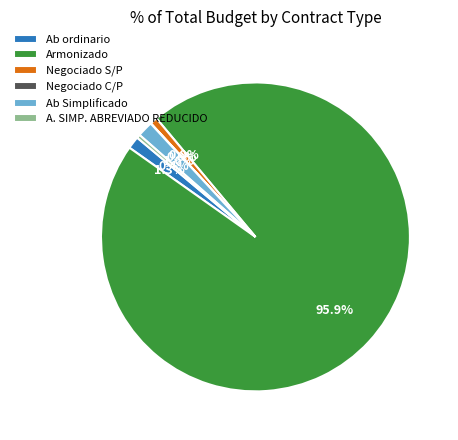

To the nearest percent, what portion does Negociado S/P represent?

1%